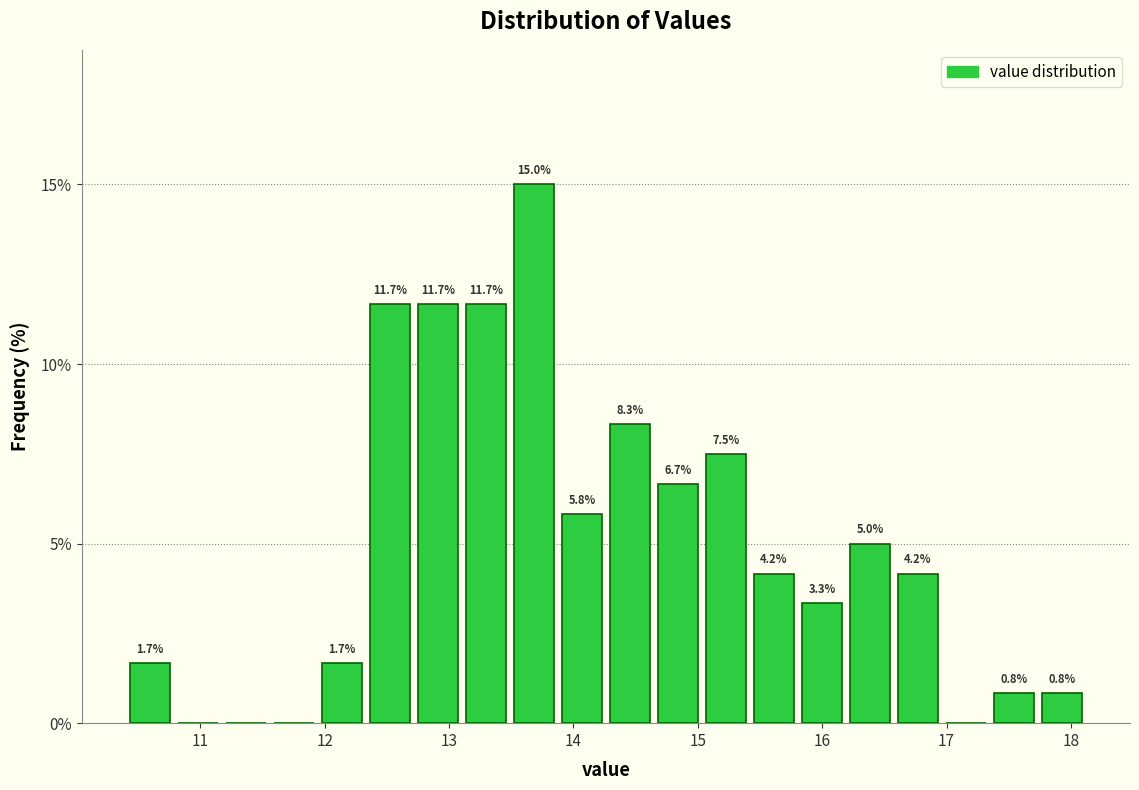

Around what value on the x-axis is the tallest bar? Give the approximate position of its centre, as read against the axis.

13.7